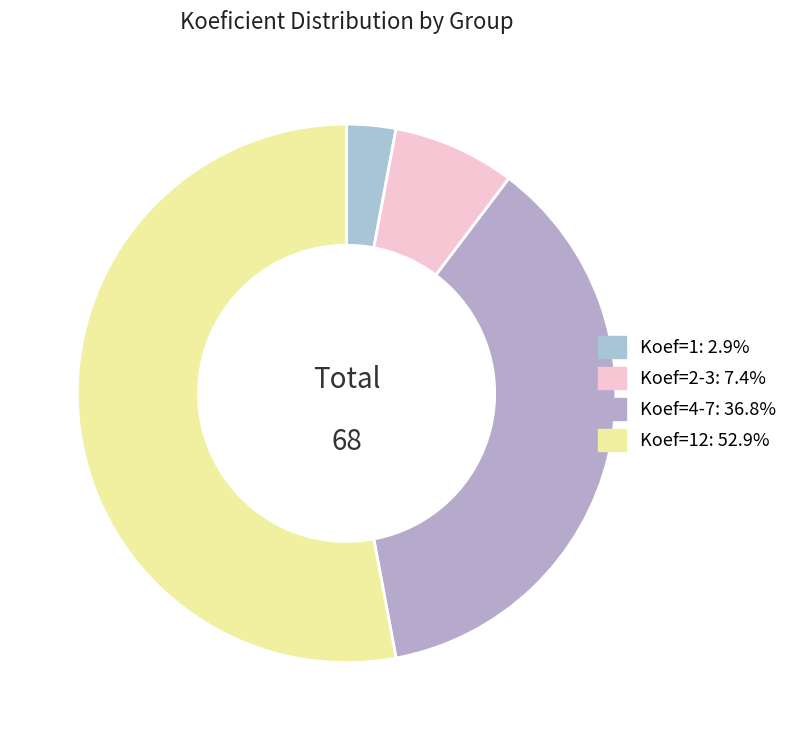

Is there a majority slice in this chart?

Yes